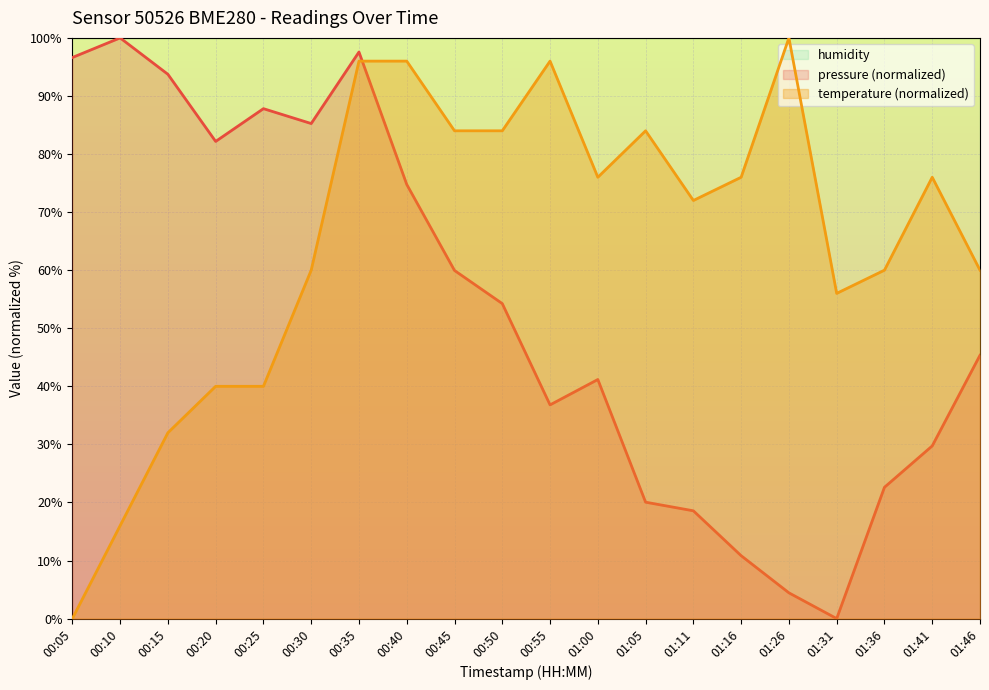

What position from the right is 00:30?

15